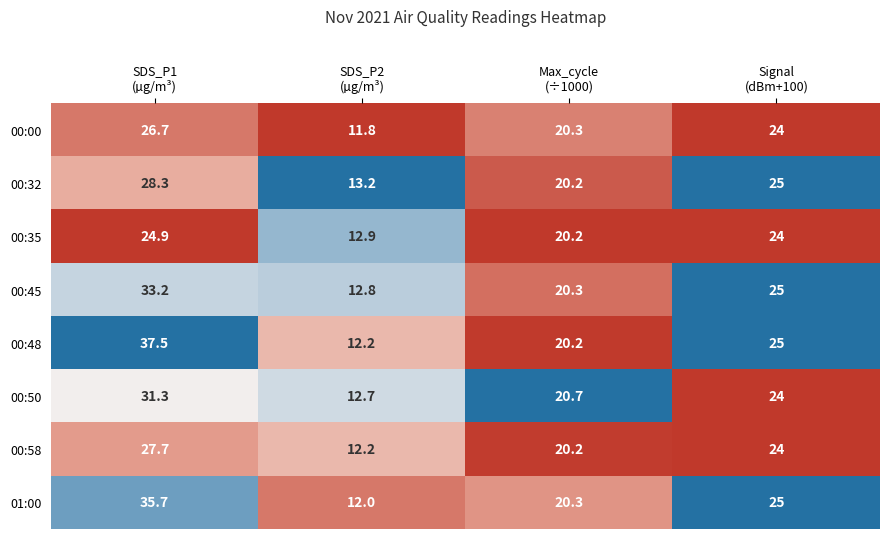

What is the lowest value of the 00:35 series?

12.9